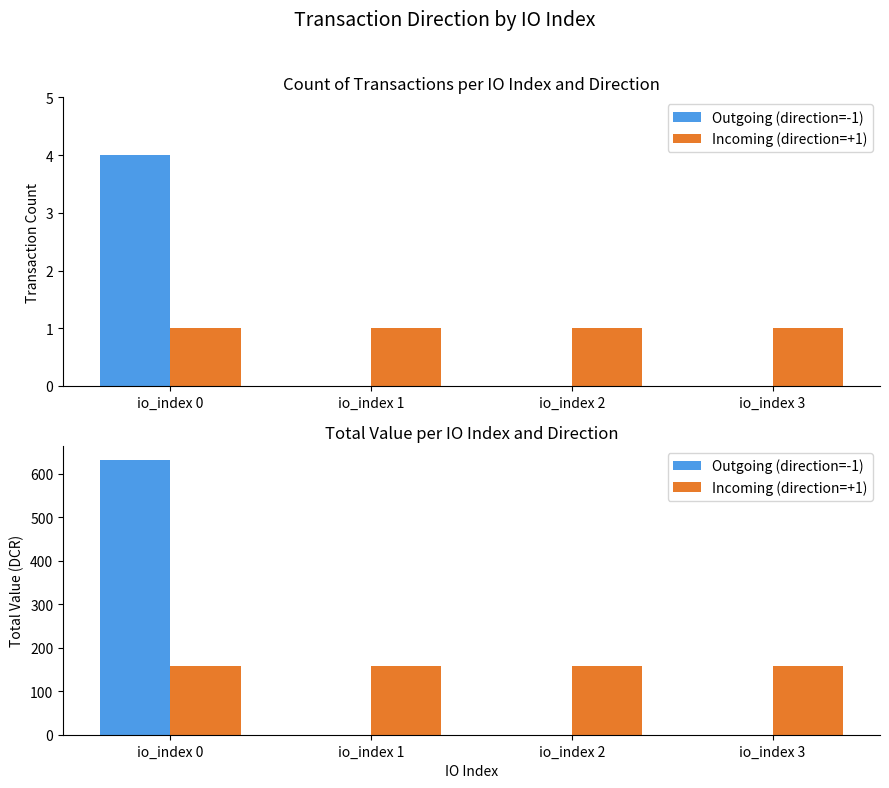

What is the greatest value displayed?

632.0